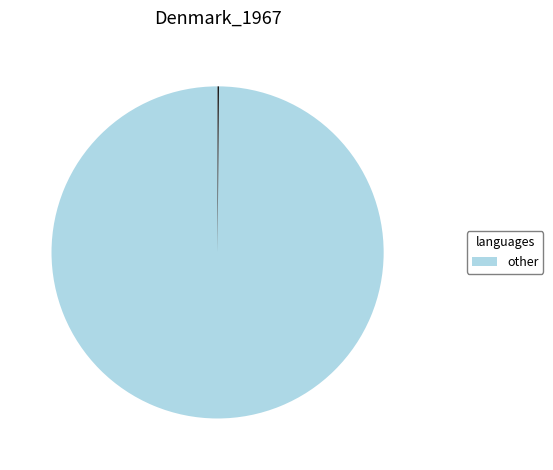

Is there a majority slice in this chart?

Yes